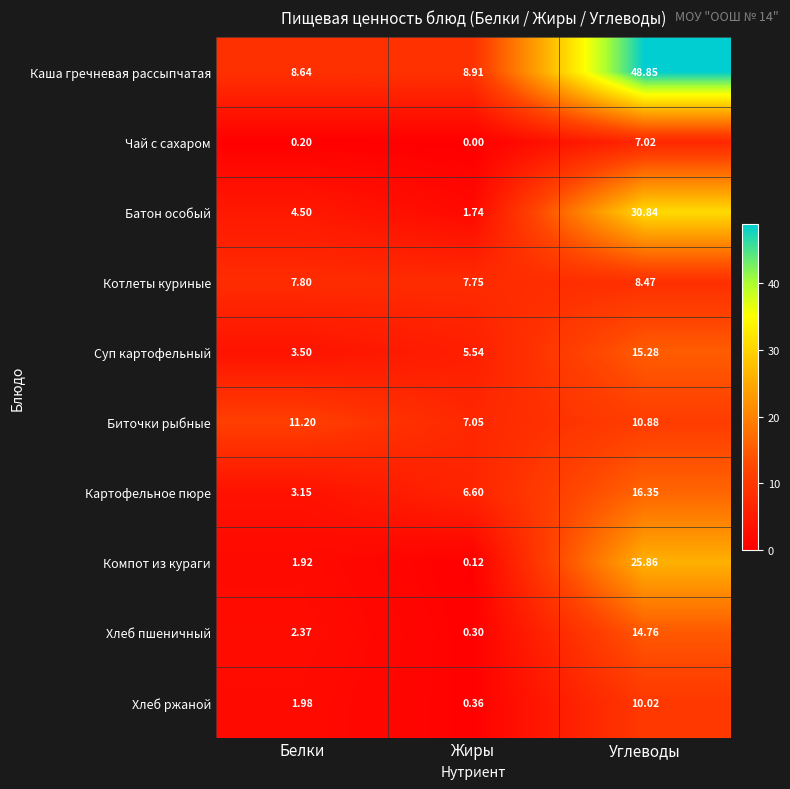

At which category does the chart reach its minimum across all series?

Жиры